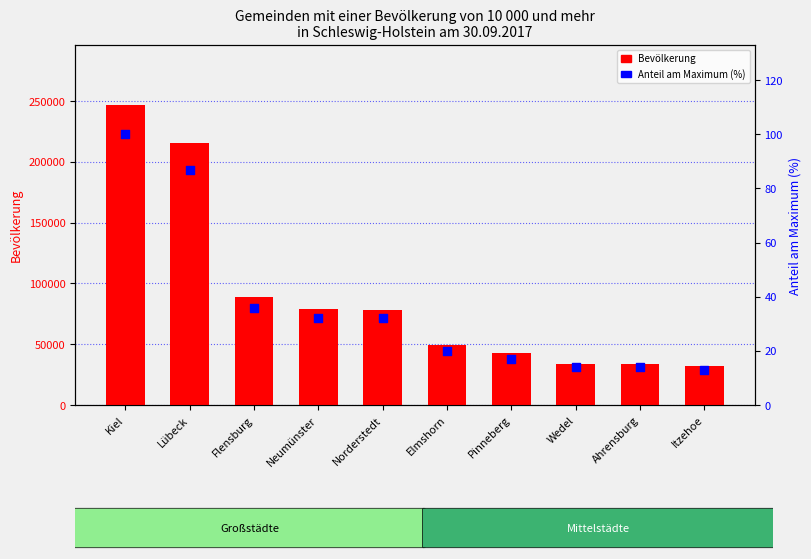

At which category is the sum across all series the highest?

Kiel